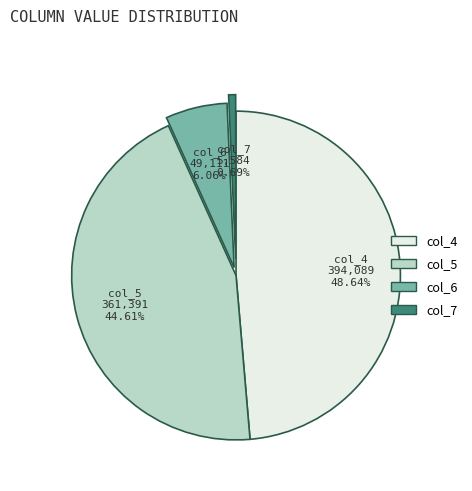

Which category has the biggest portion of the pie?

col_4